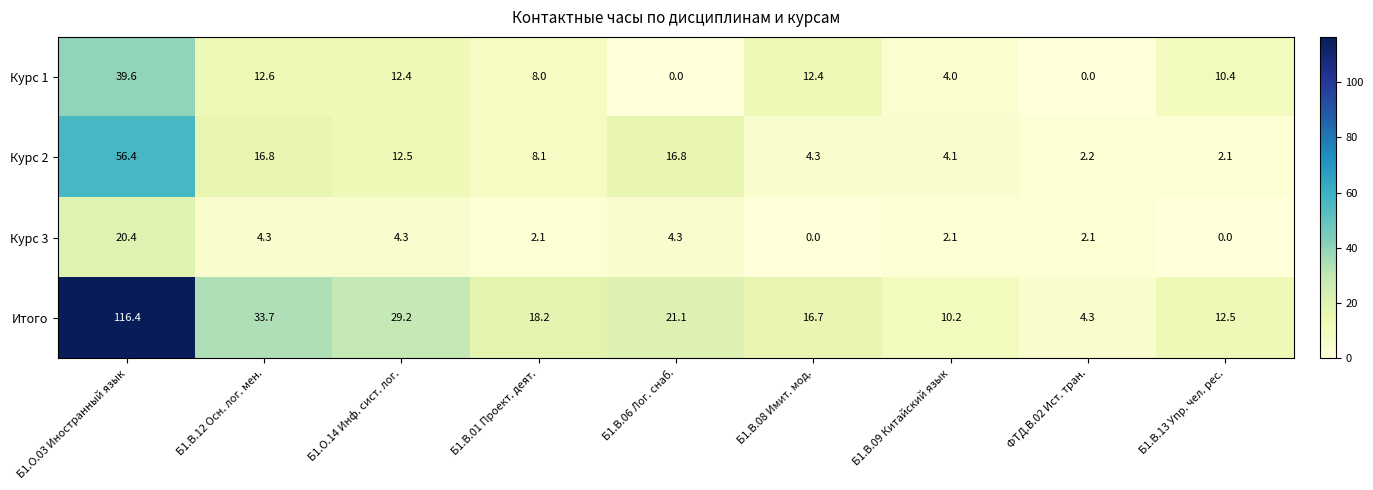

What is the highest value of the Курс 1 series?

39.6